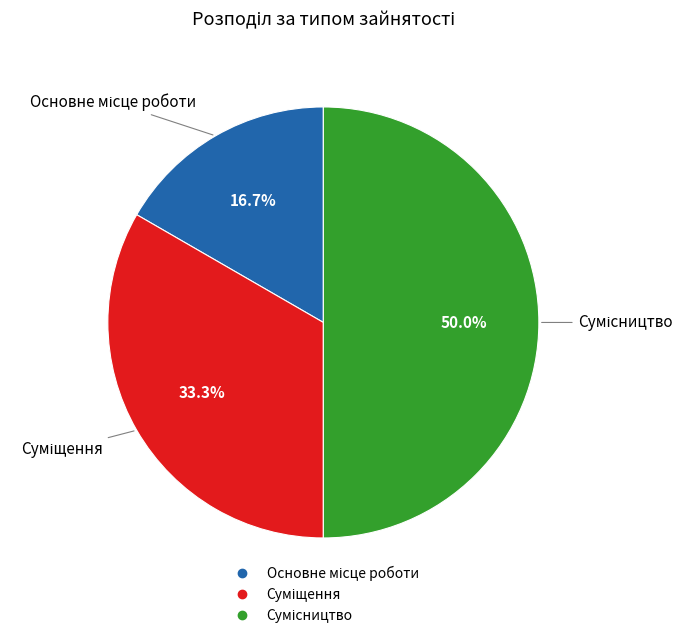

Approximately how many times larger is the value at Сумісництво compared to Основне місце роботи?

3.0